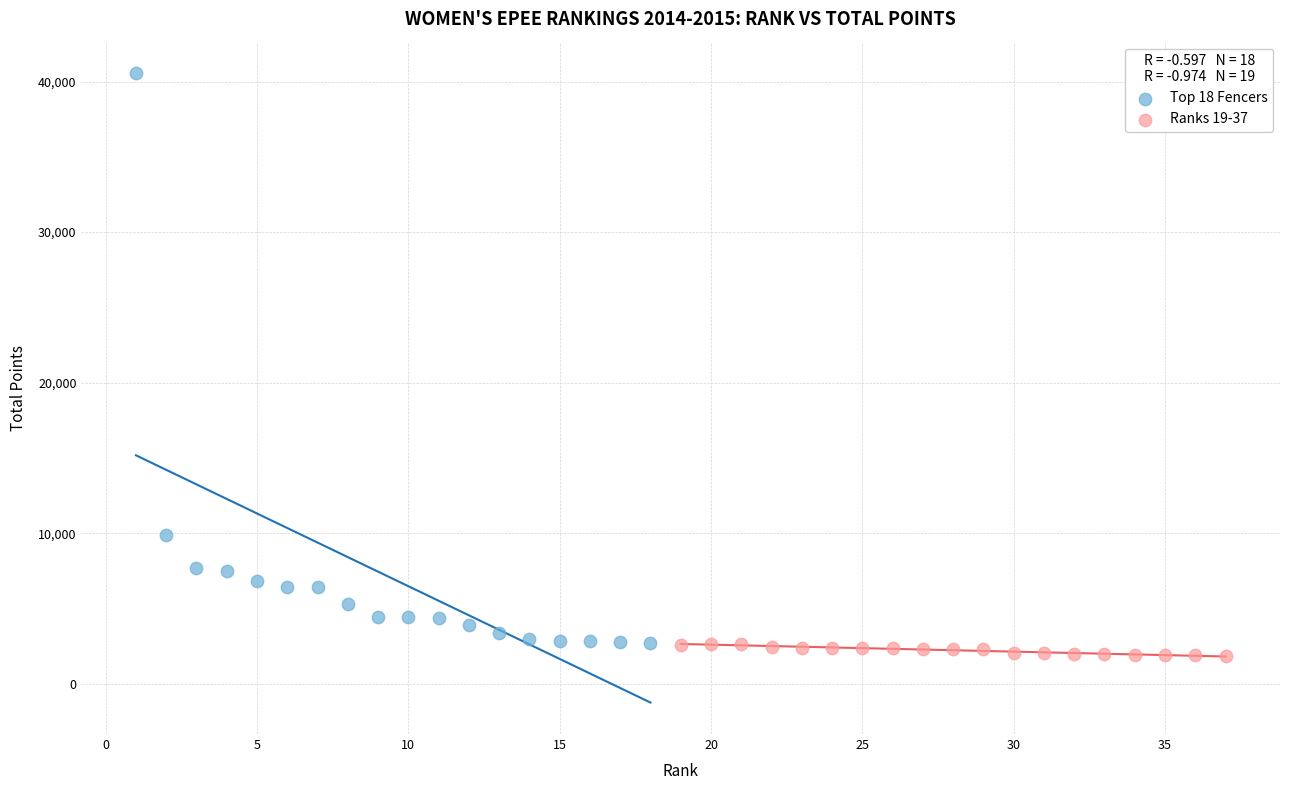

What are all the series names shown in the legend?

Top 18 Fencers, Ranks 19-37